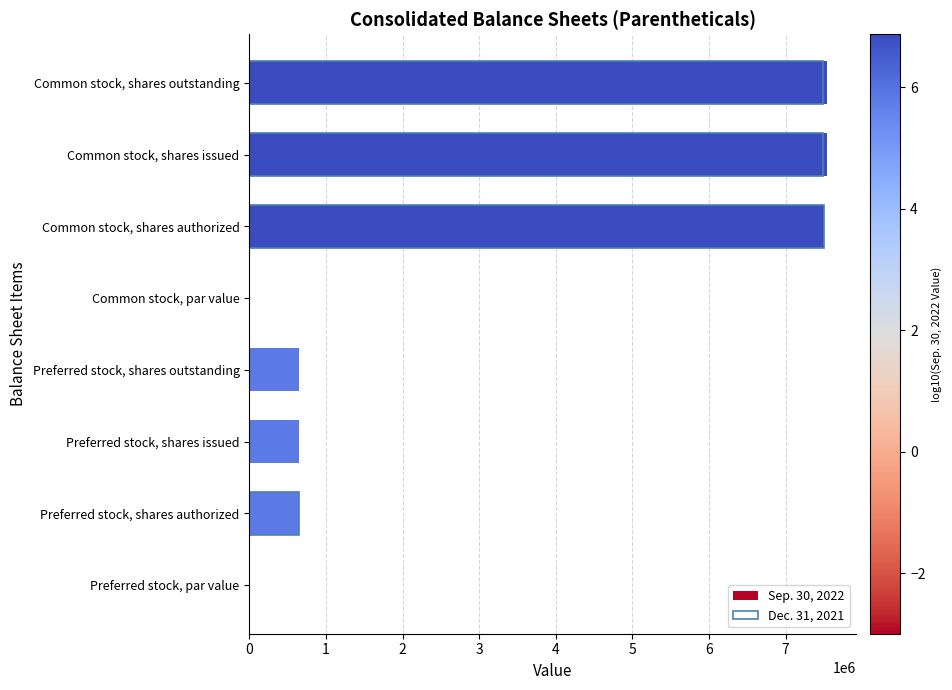

Is it true that Dec. 31, 2021 equals -2531403.1 at Preferred stock, shares issued?

False